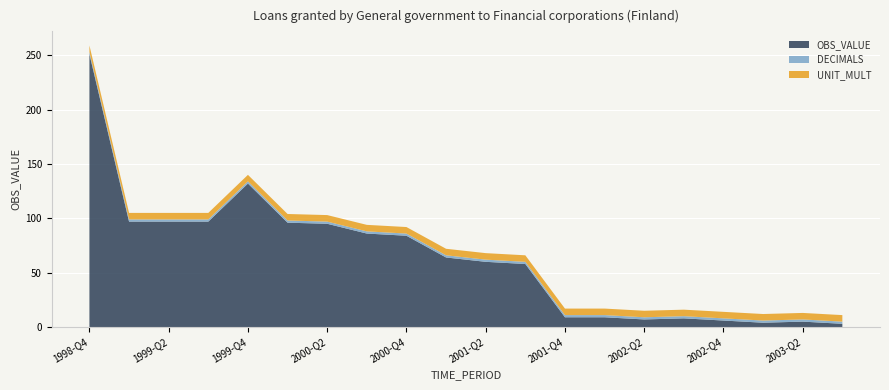

Reading right to left, what are all the values shown in this chart?

OBS_VALUE: 3	5	4	6	8	7	9	9	58	60	64	84	86	95	96	132	97	97	97	251
DECIMALS: 2	2	2	2	2	2	2	2	2	2	2	2	2	2	2	2	2	2	2	2
UNIT_MULT: 6	6	6	6	6	6	6	6	6	6	6	6	6	6	6	6	6	6	6	6